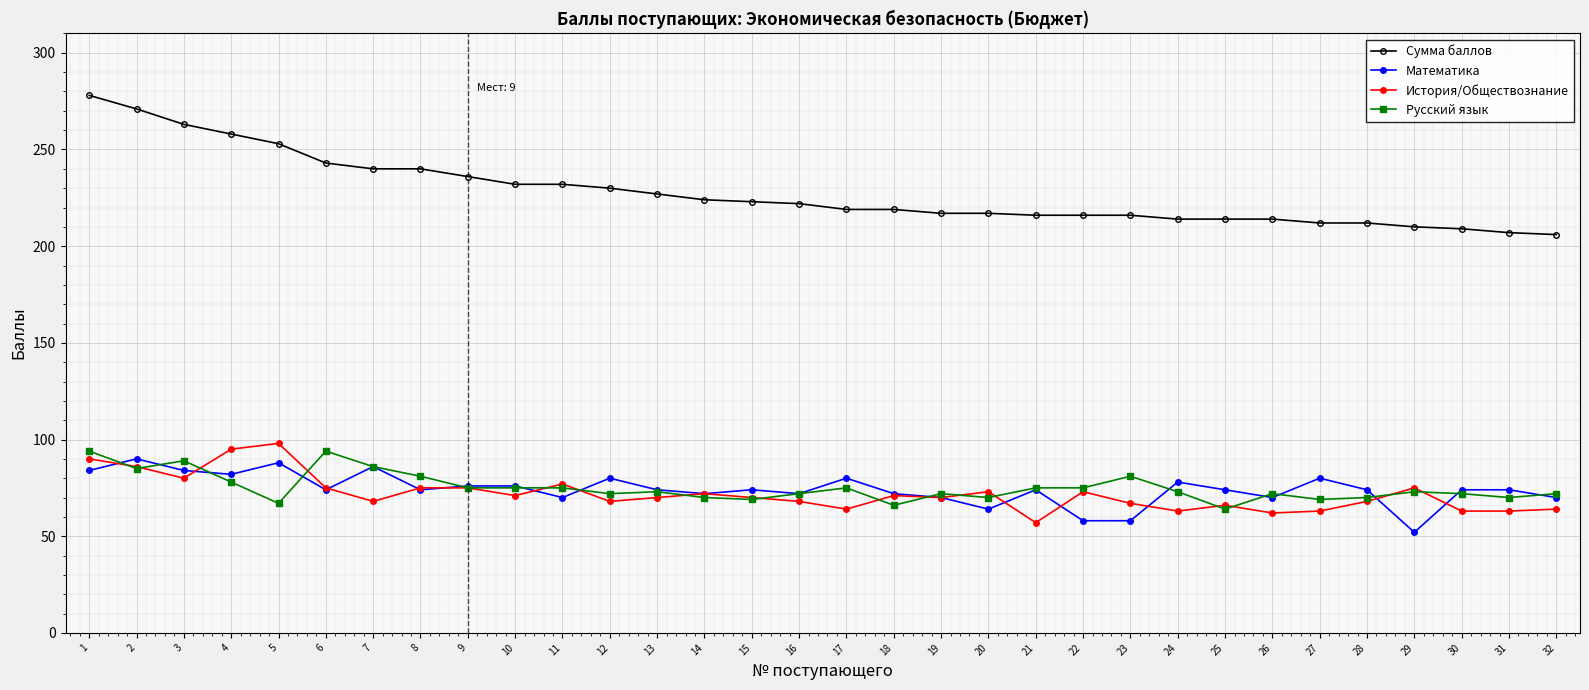

Which series has the largest total across all categories?

Сумма баллов